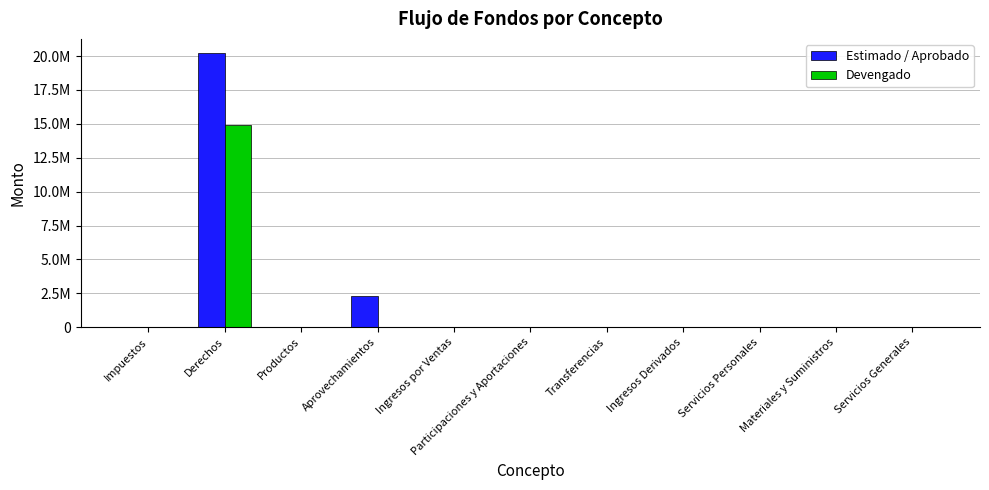

Are the bars grouped side by side (vs. stacked)?

Yes